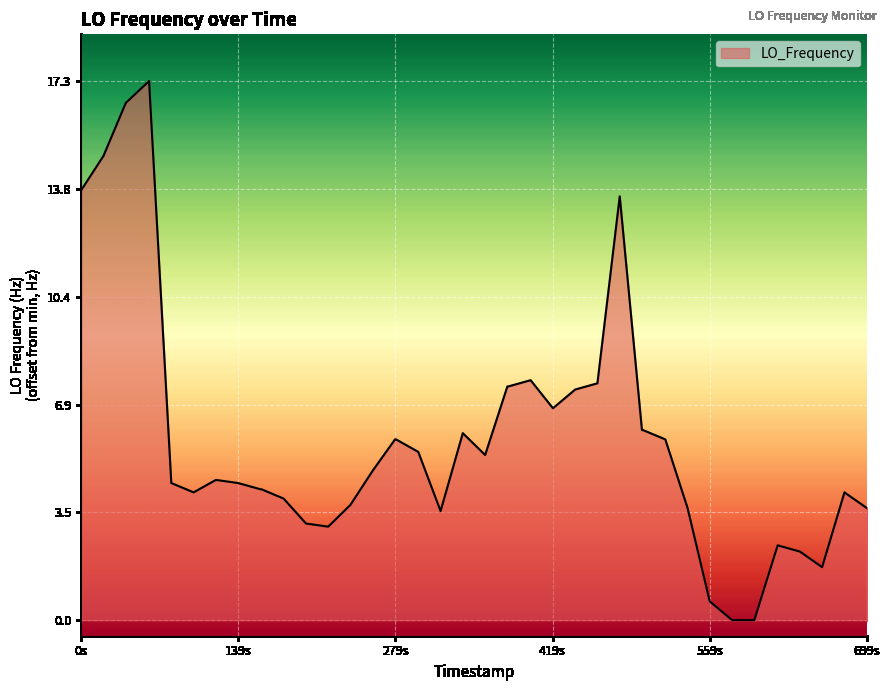

What is the greatest value displayed?

17.3